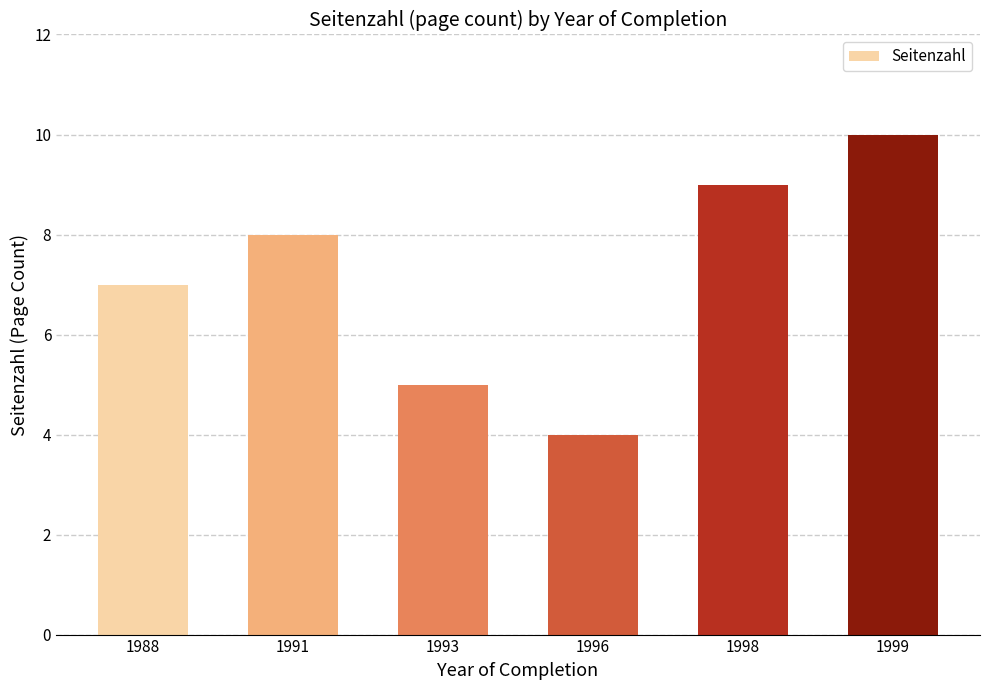

What is the ratio of the value at 1988 to the value at 1999?

0.7